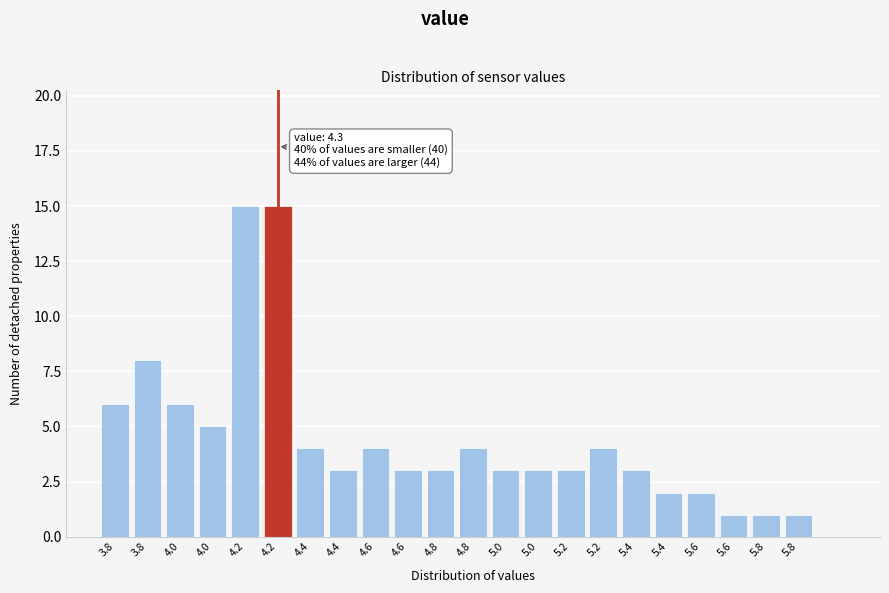

How many categories are shown in the chart?

22